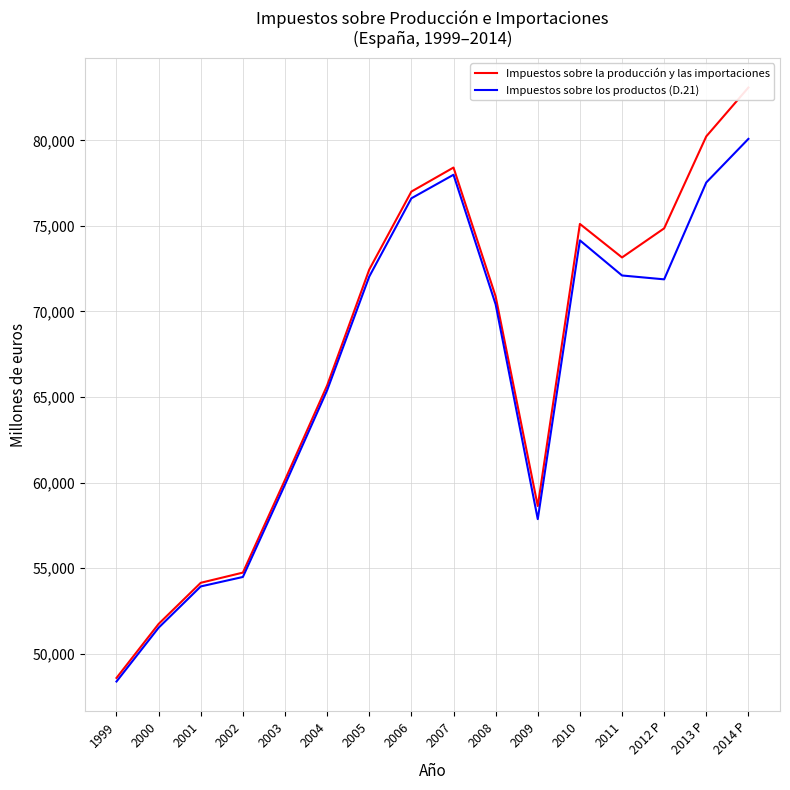

Reading right to left, extract all data points from this chart.

Impuestos sobre la producción y las importaciones: 83083	80230	74855	73154	75113	58626	70877	78408	77004	72447	65675	60158	54738	54143	51740	48584
Impuestos sobre los productos (D.21): 80083	77536	71875	72101	74153	57862	70412	77987	76611	72038	65391	59881	54483	53931	51519	48374